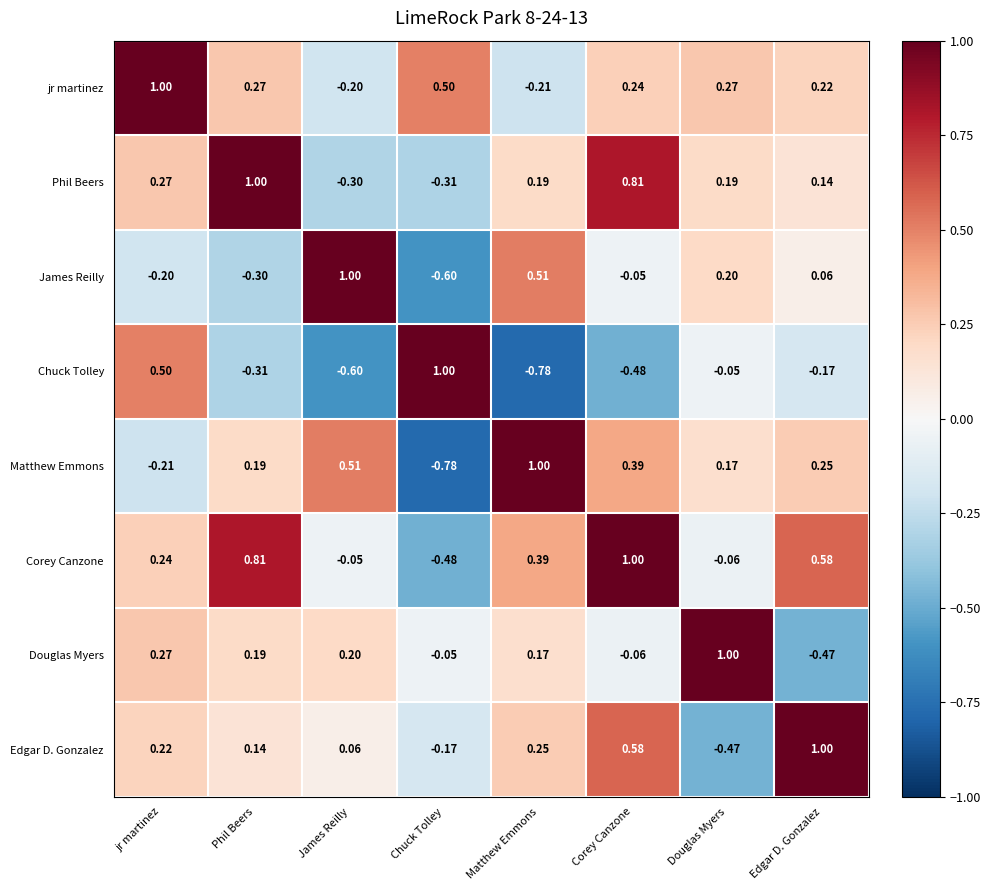

Which series changed the most between Matthew Emmons and Corey Canzone?

Phil Beers